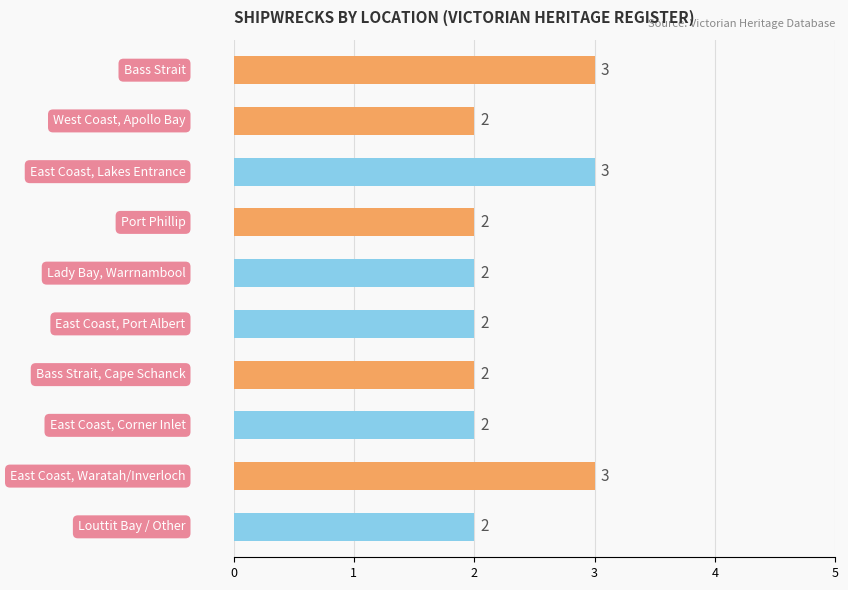

Are the bars grouped side by side (vs. stacked)?

No